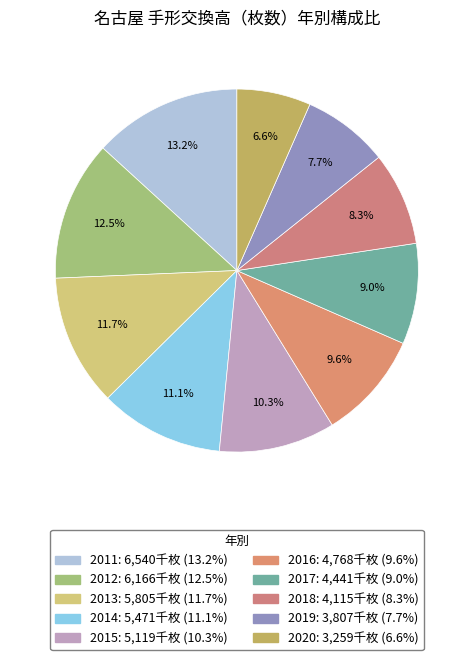

How much of the chart is everything except 2011?

86.8%